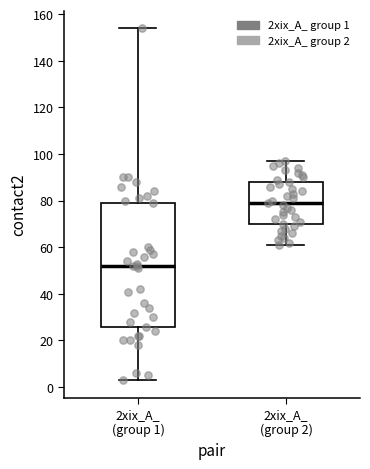

Where is the lower edge of the box for 2xix_A_ (group 2) on the y-axis? The values are not printed on the chart, so give them approximately, as read against the axis.

70